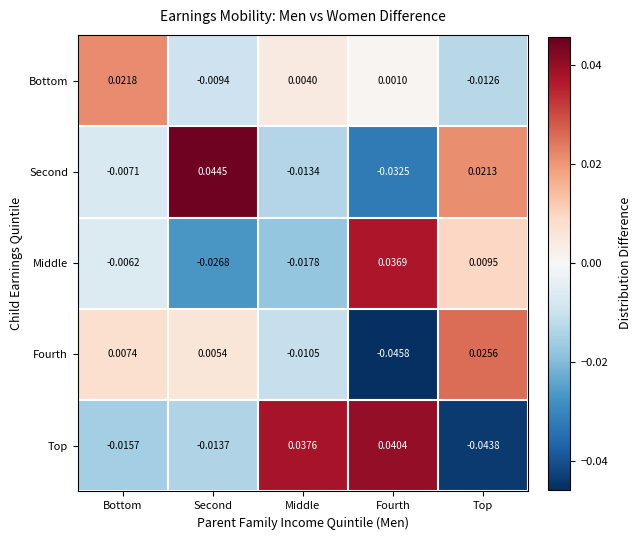

Between Bottom and Top, which series saw the biggest shift?

Bottom